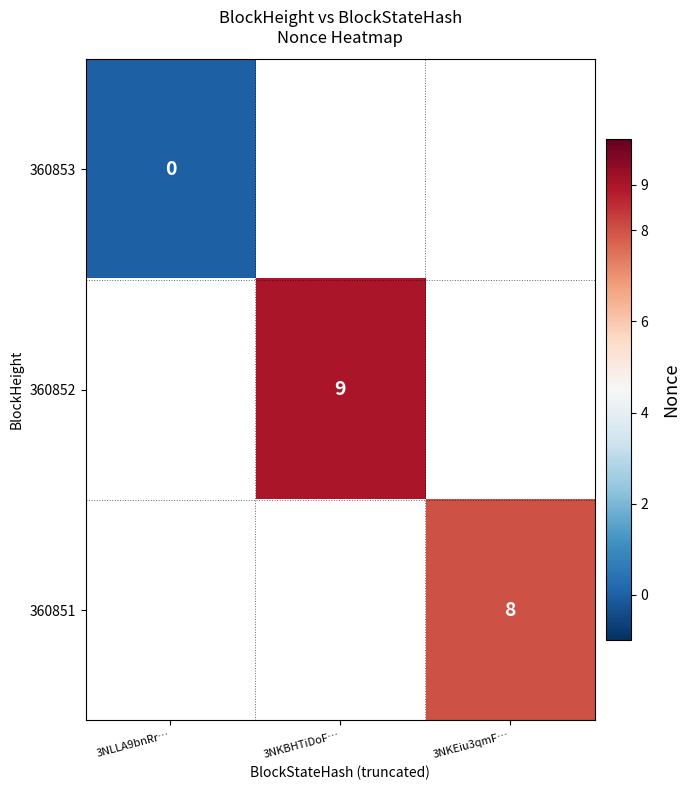

Is the value of 360852 at 3NKBHTiDoF… greater than the value of 360851 at 3NKEiu3qmF…?

Yes